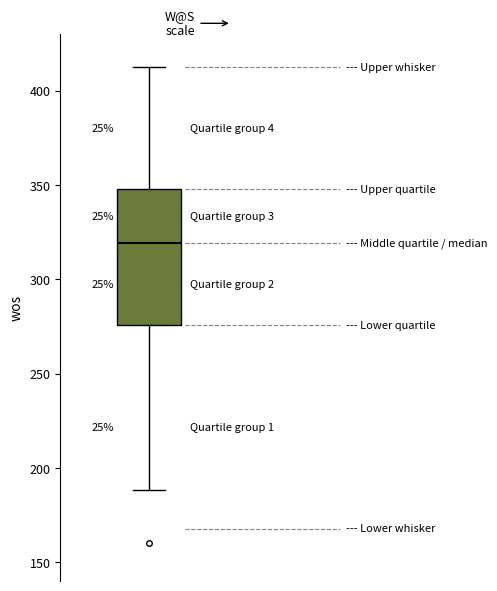

Transcribe this box plot: give where the median line is, the range the box spans, and where the two whiskers end, as read against the y-axis. The values are not printed on the chart, so give them approximately, as read against the axis.

median 320, box 275 to 350, whiskers 190 to 410